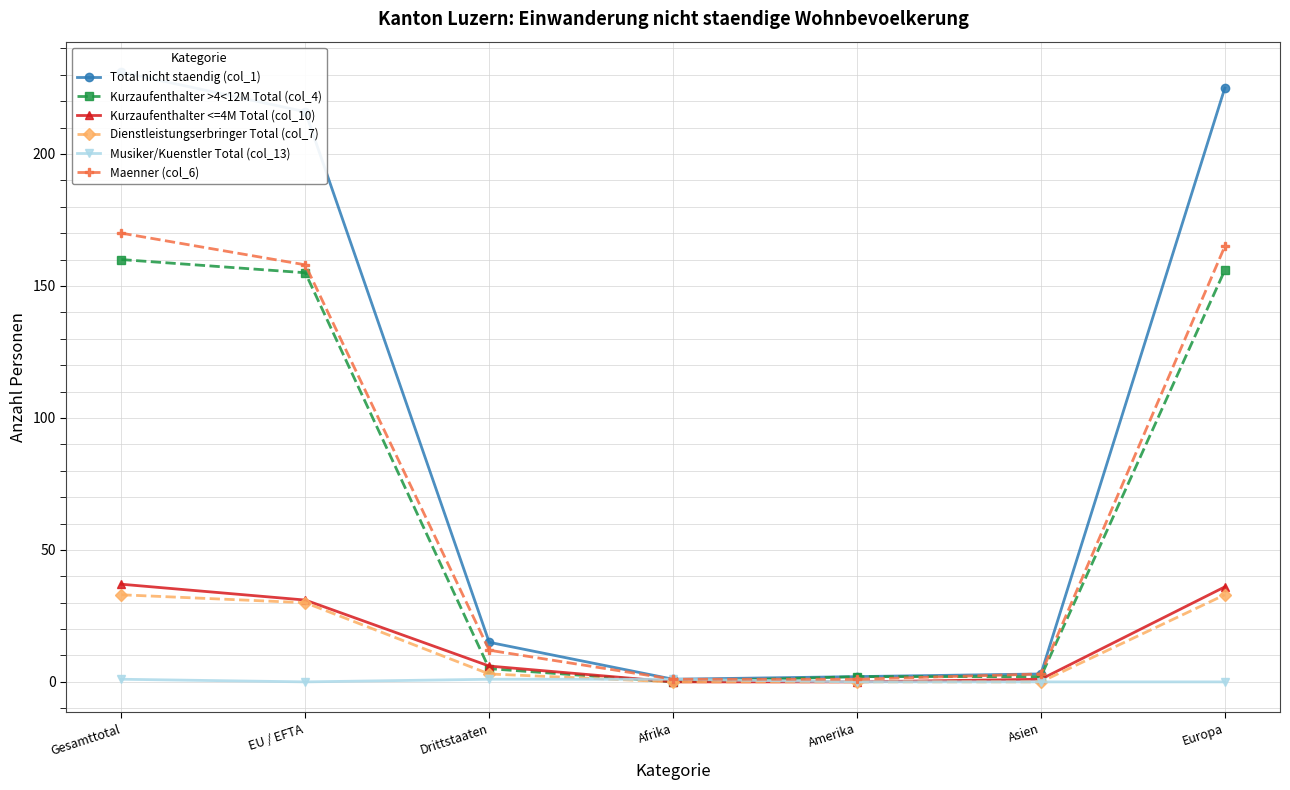

Where do Dienstleistungserbringer Total (col_7) and Musiker/Kuenstler Total (col_13) first cross each other?

Drittstaaten and Afrika